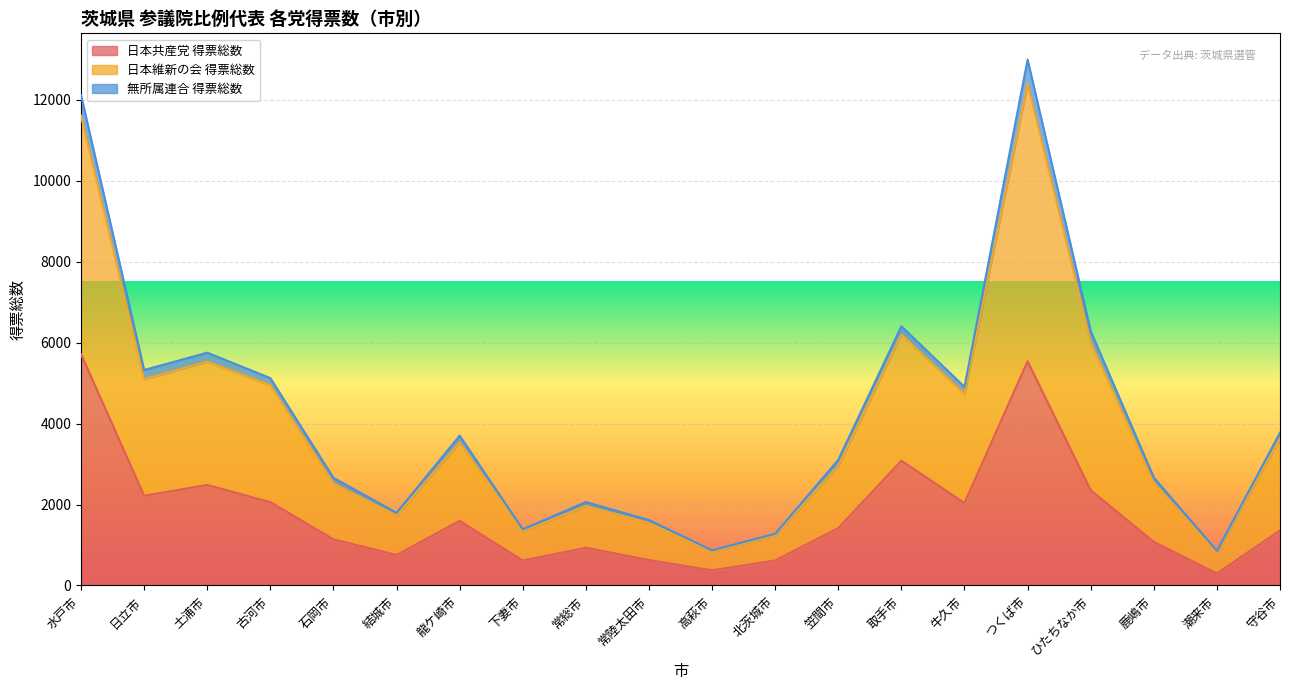

What is the maximum value for 日本共産党 得票総数?

5716.3